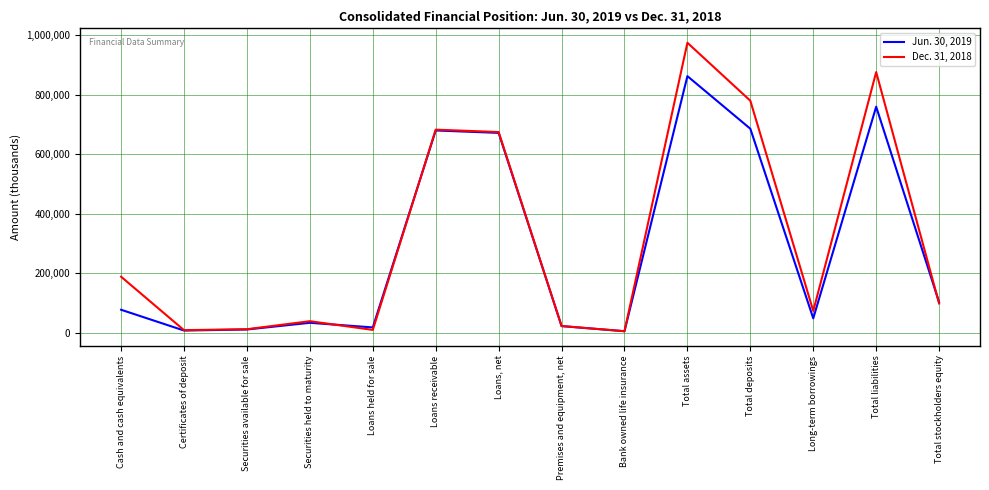

Which series has the largest range (max minus min)?

Dec. 31, 2018